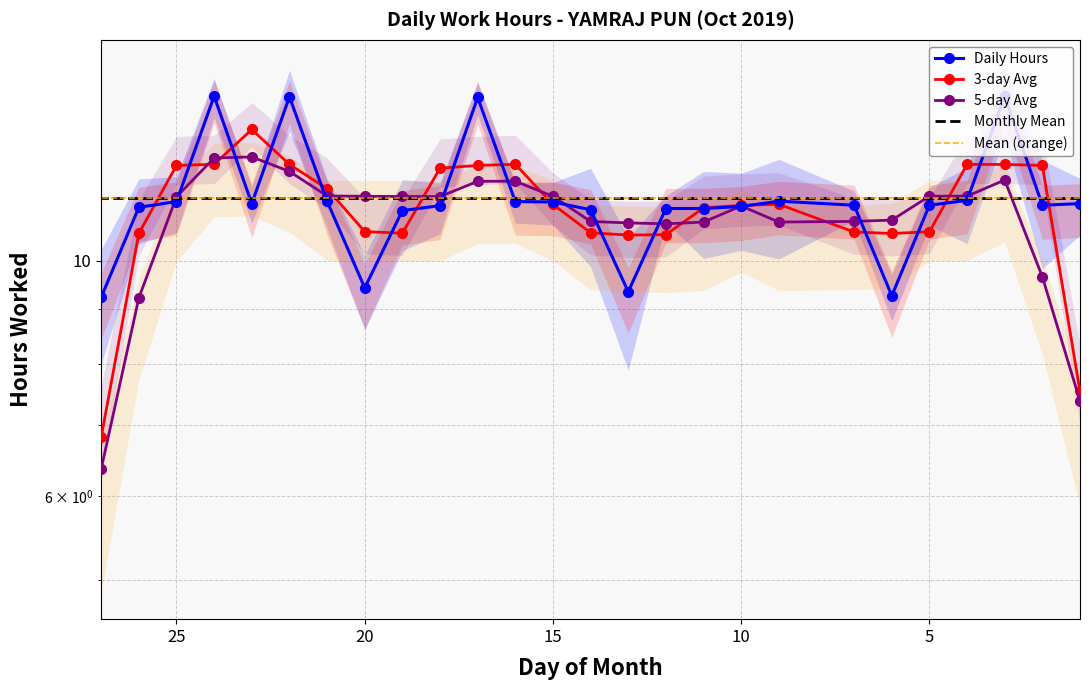

What is the difference between the maximum and minimum values in the 5-day Avg series?

6.2